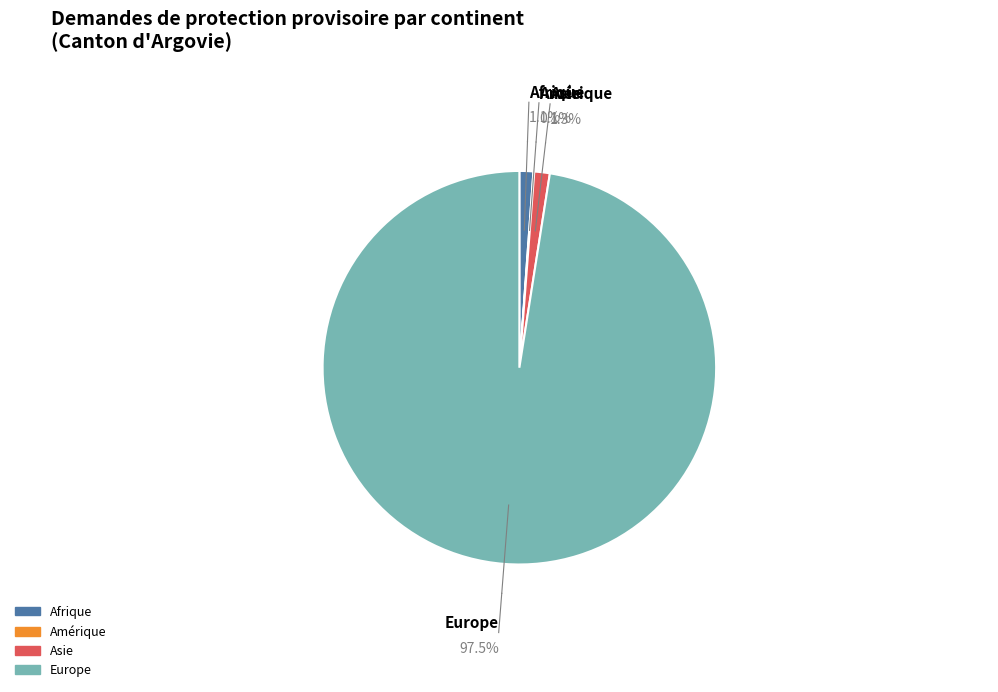

Approximately how many times larger is the value at Europe compared to Amérique?

1454.0